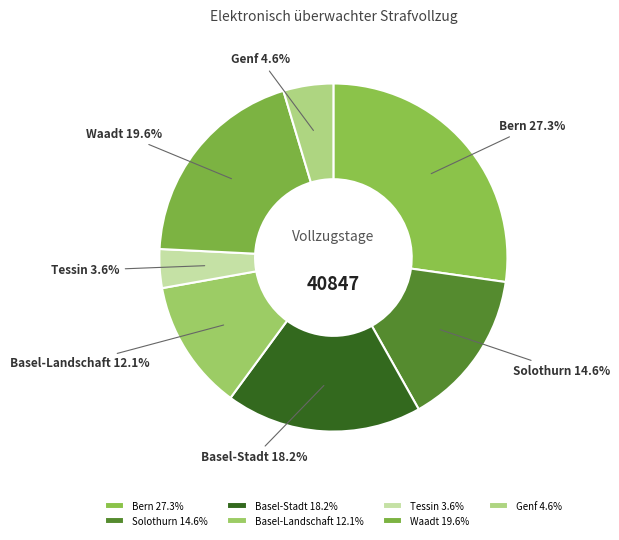

To the nearest percent, what percentage of the pie is Tessin?

4%